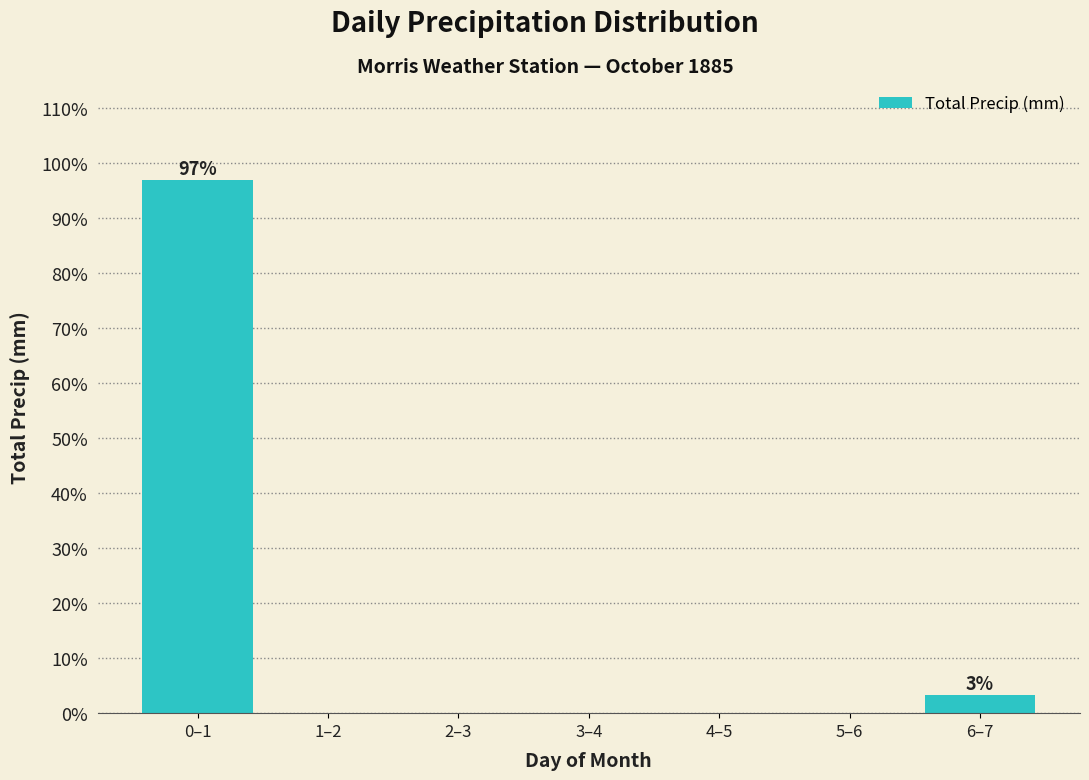

Reading left to right, extract all data points from this chart.

0–1=96.8	1–2=0.0	2–3=0.0	3–4=0.0	4–5=0.0	5–6=0.0	6–7=3.2